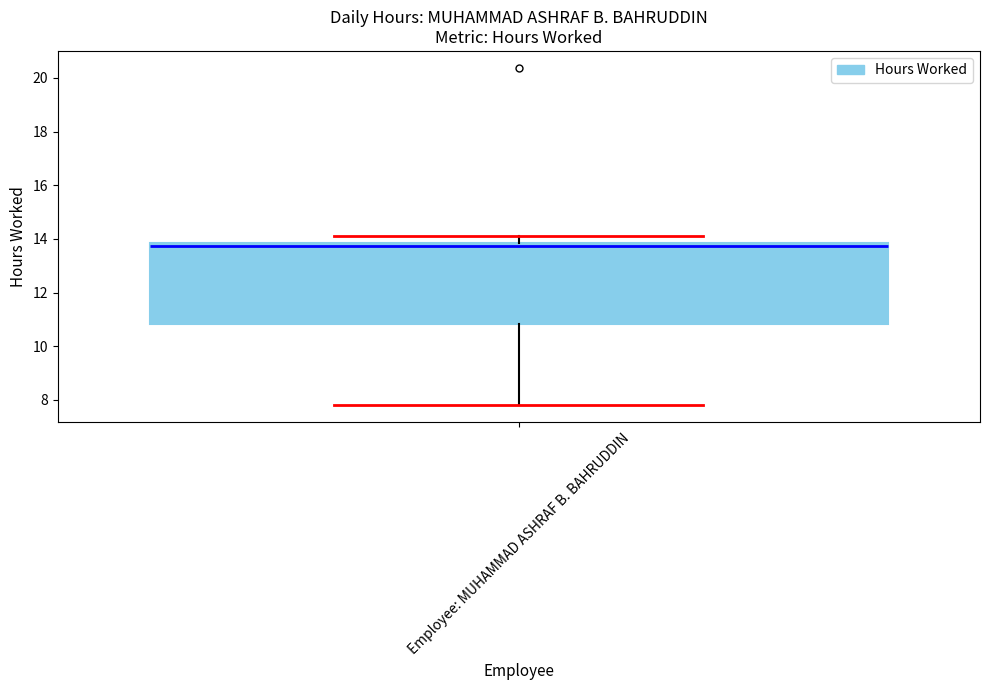

Transcribe this box plot: give where the median line is, the range the box spans, and where the two whiskers end, as read against the y-axis. The values are not printed on the chart, so give them approximately, as read against the axis.

median 13.8 (just below the box's upper edge), box 10.8 to 13.8, whiskers 7.8 to 14.2